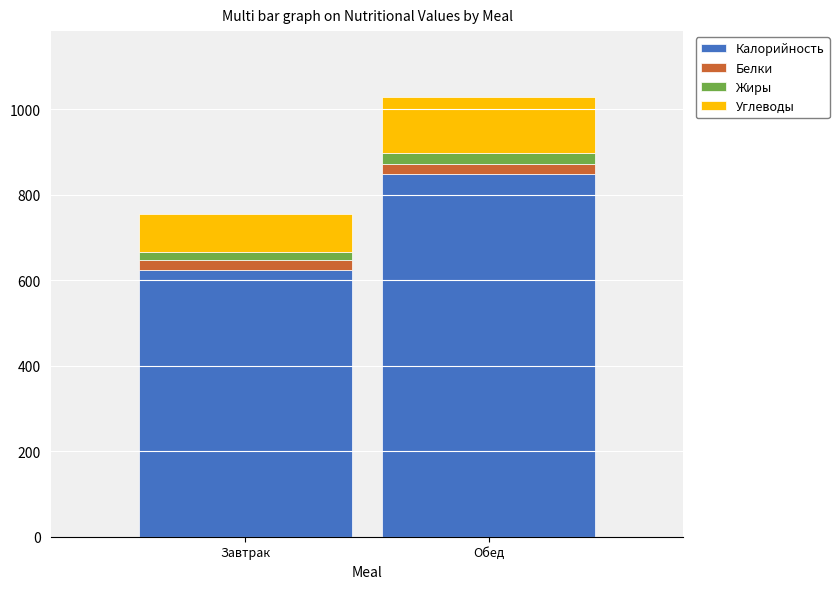

What is the highest value of the Калорийность series?

848.8